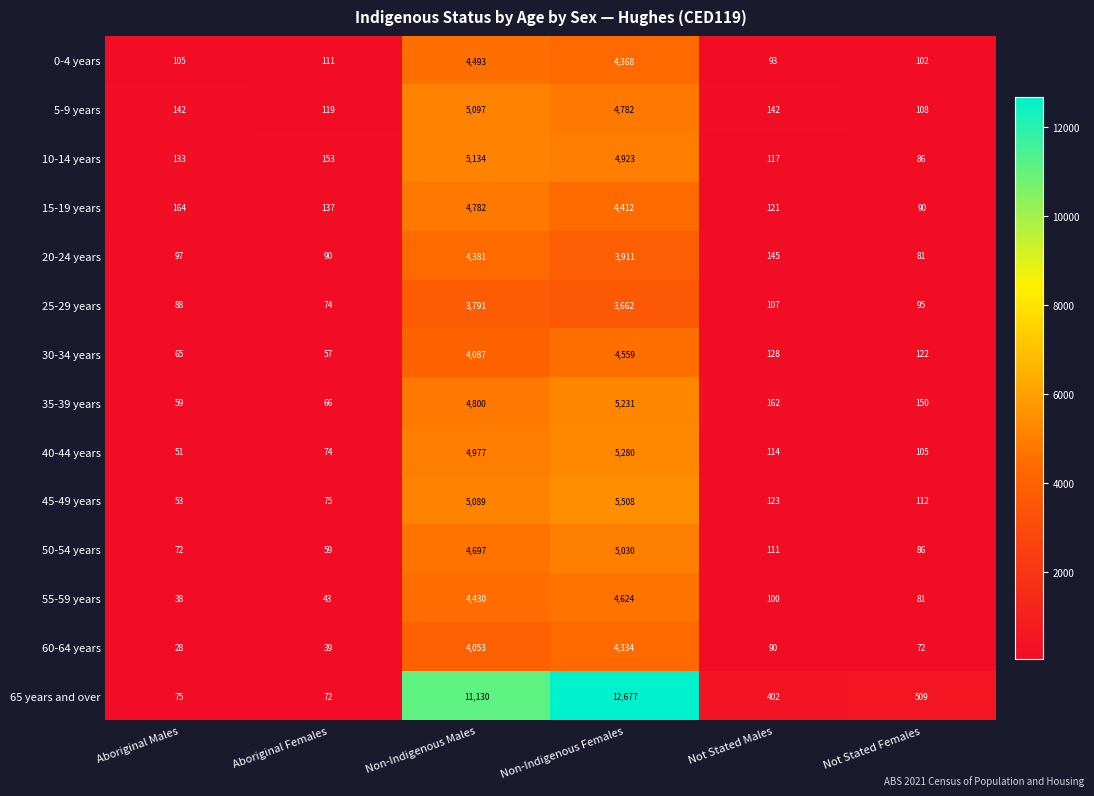

What is the sum of the 45-49 years values at Not Stated Females and Aboriginal Males?

165